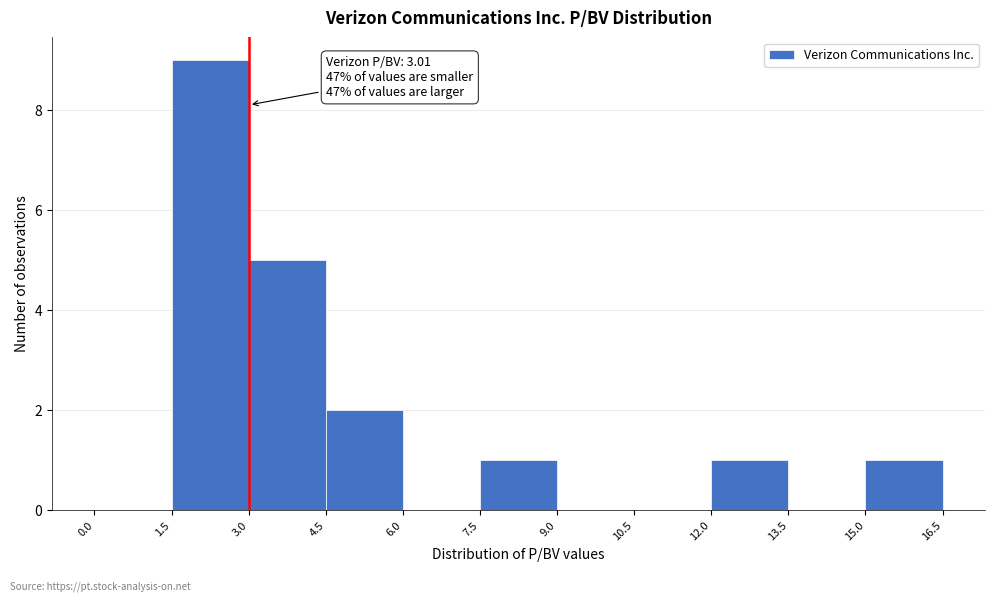

Over which range of the x-axis is the bar tallest?

1.5 to 3.0